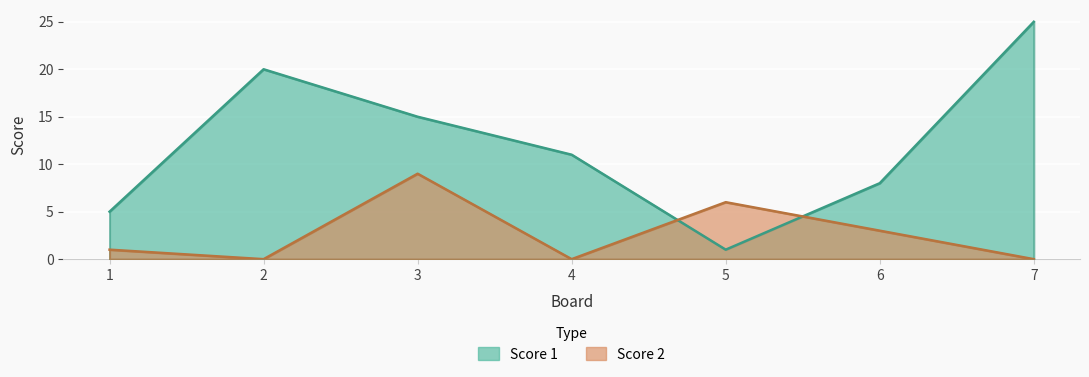

True or false: Score 2 has more than 2 points higher than both neighbors.

False